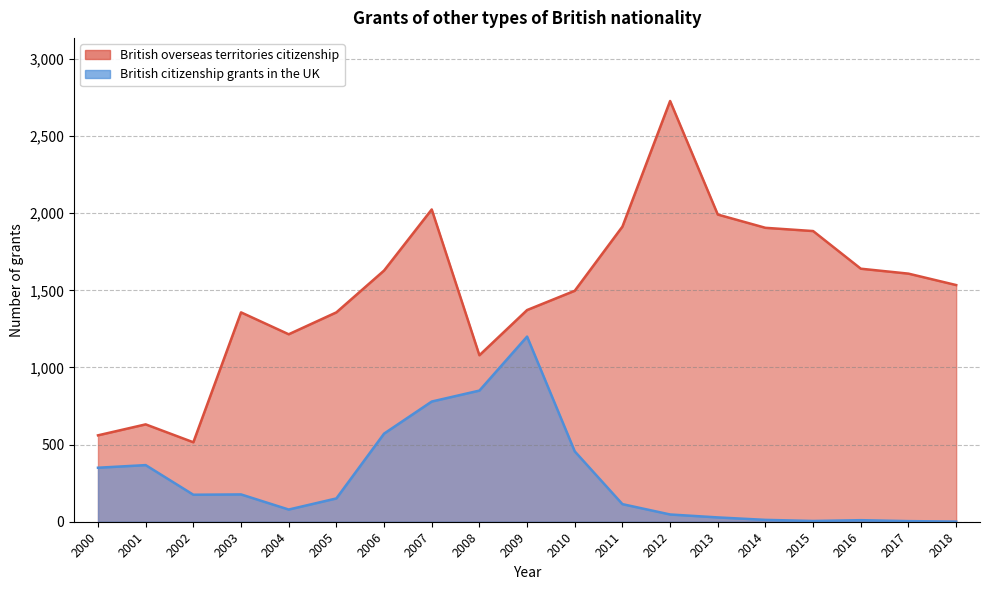

At how many categories does at least one series exceed 1157?

15